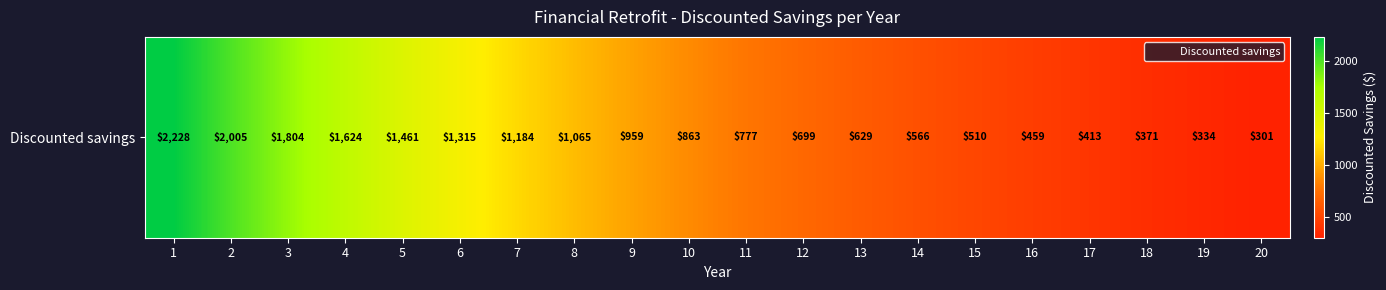

How many values are below 862?

10